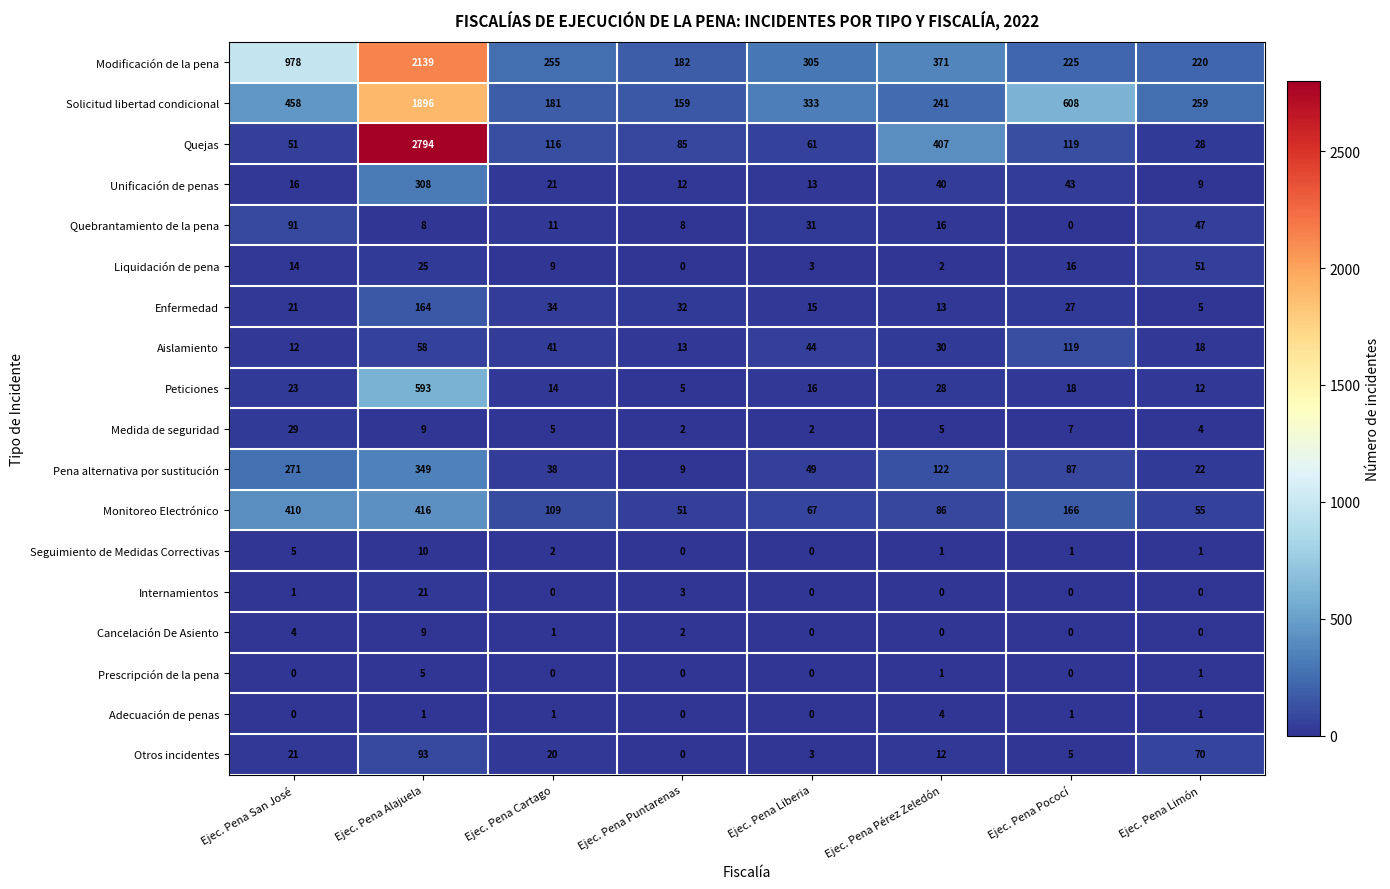

At which label does Unificación de penas first exceed 21?

Ejec. Pena Alajuela